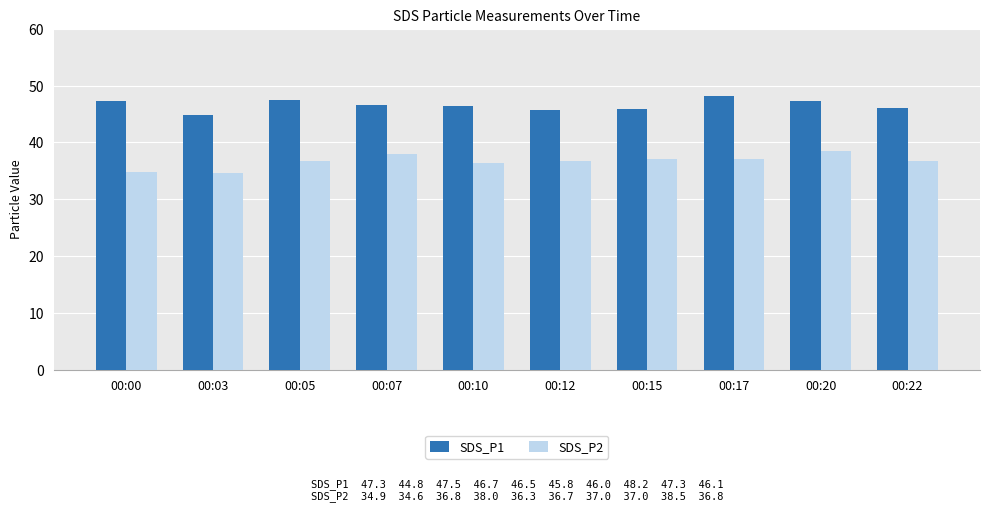

Rank the series at 00:10 from highest to lowest value.

SDS_P1, SDS_P2